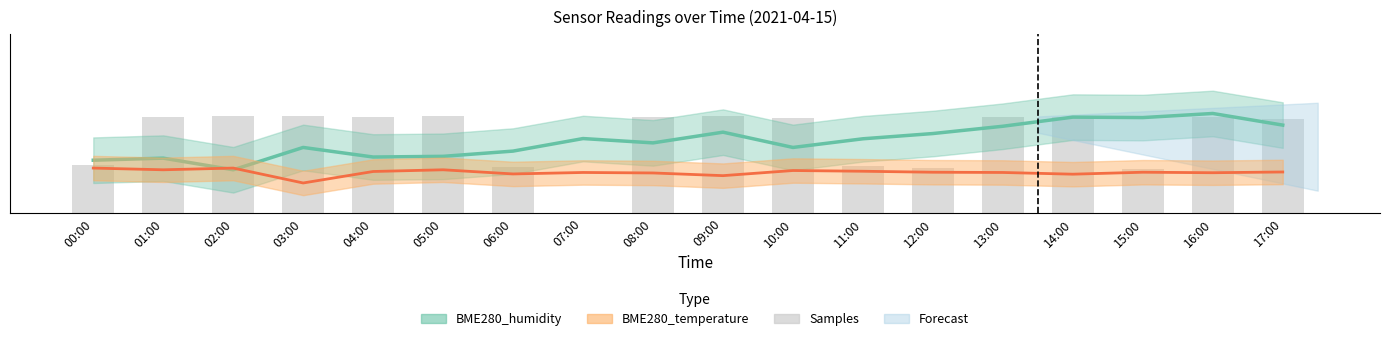

The chart shows a value of 3.0 at 16:00. True or false?

True